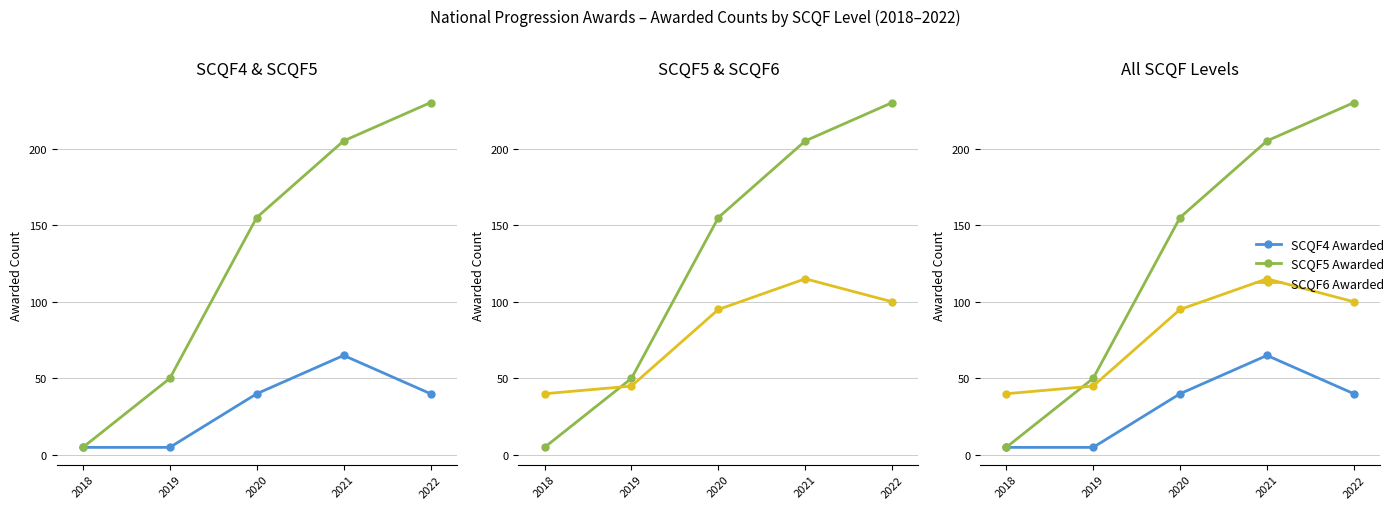

True or false: SCQF6 Awarded has a value of 54 at 2022.

False